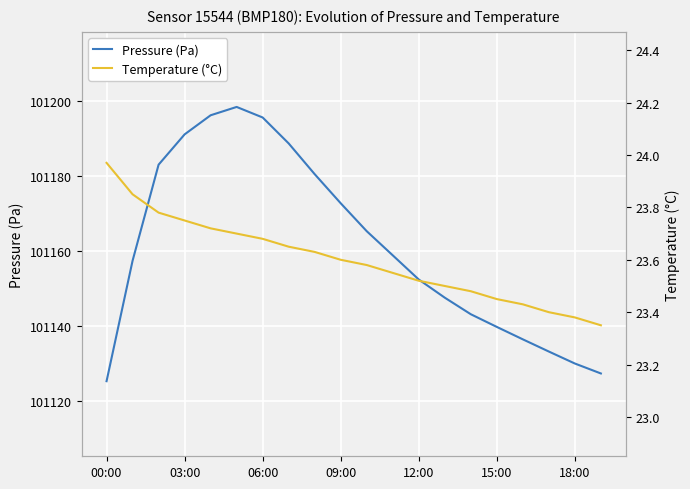

Which series has the widest spread of values?

Pressure (Pa)